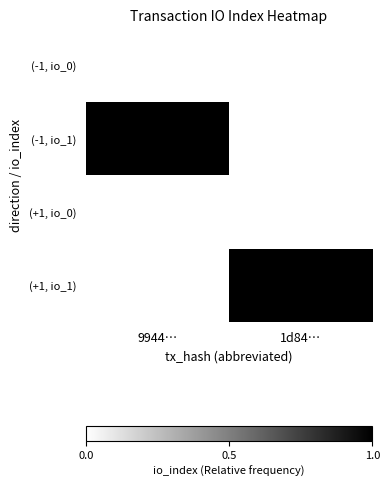

Count the number of categories in the chart.

2